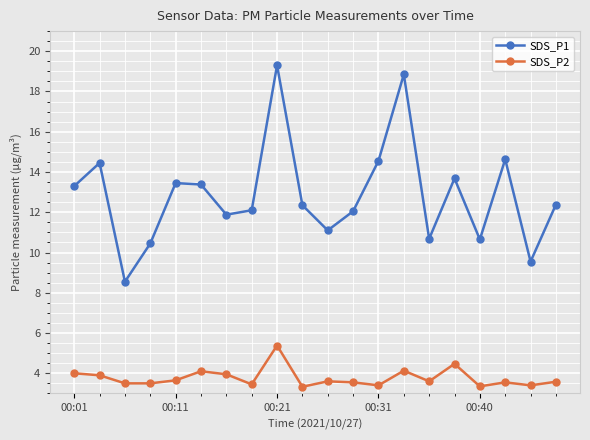

How many data points does each series have?

20